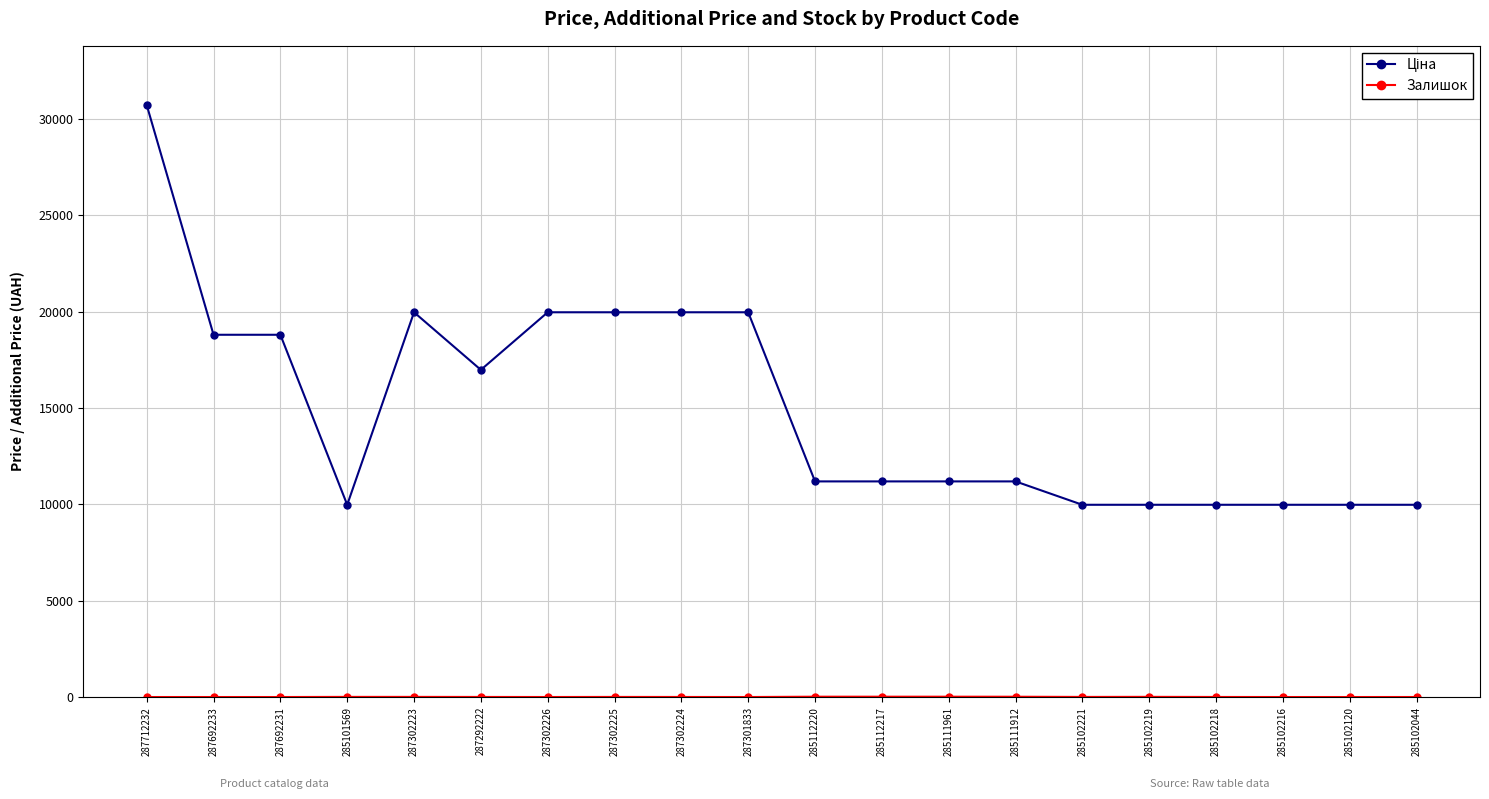

At which category is the sum across all series the highest?

287712232